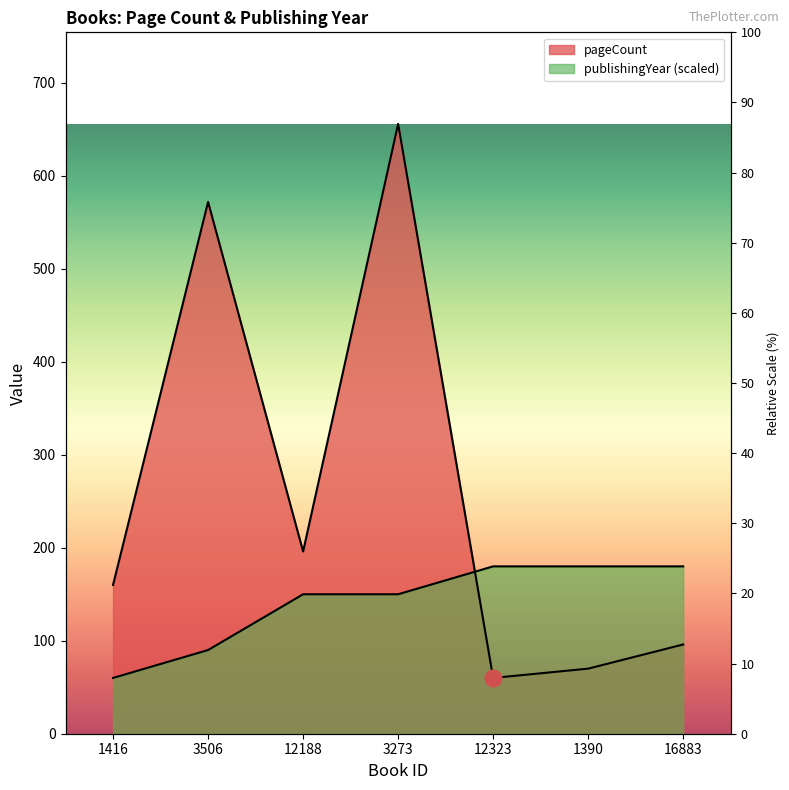

Is it true that publishingYear equals 150 at 12188?

True